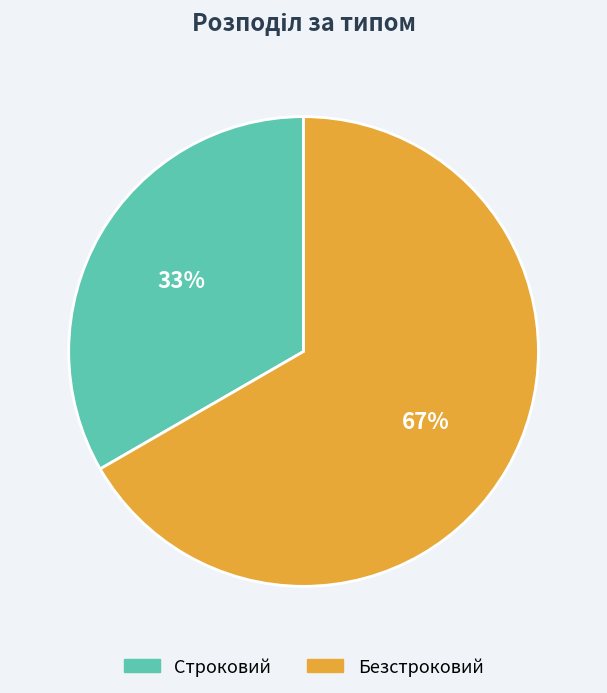

What is the largest slice in the pie chart?

Безстроковий